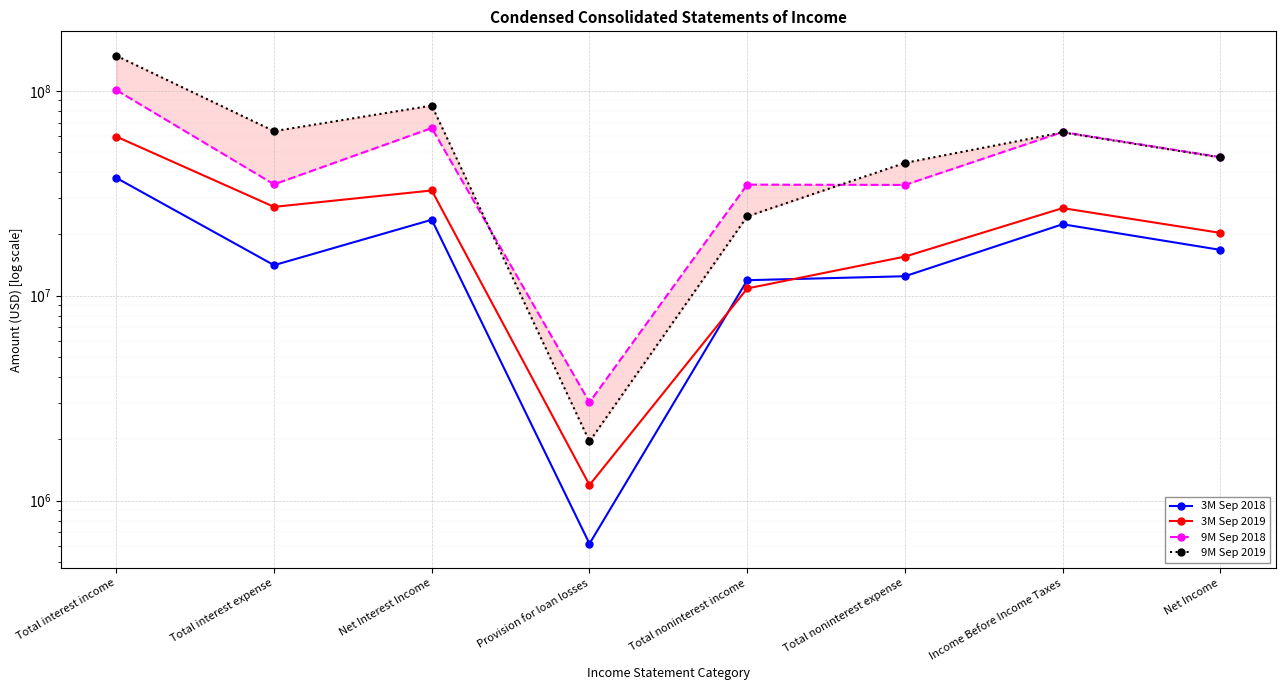

What is the label of the 1st point from the right?

Net Income